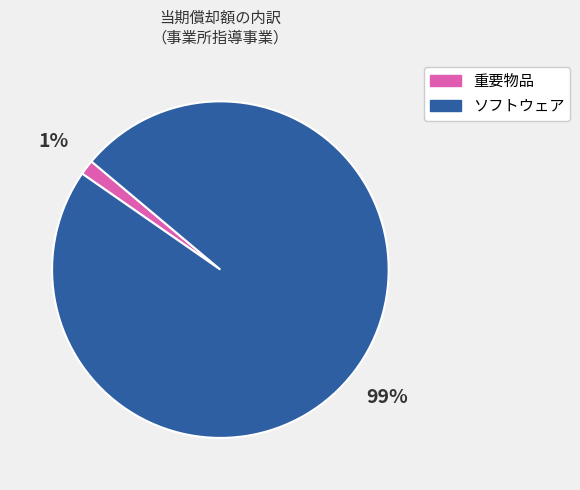

To the nearest percent, what is the average slice percentage?

50%